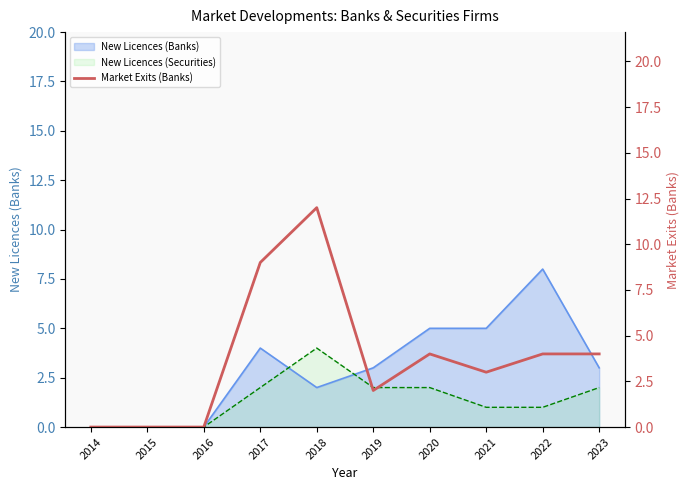

How many interior local peaks (higher than both neighbors) does the data have?

2